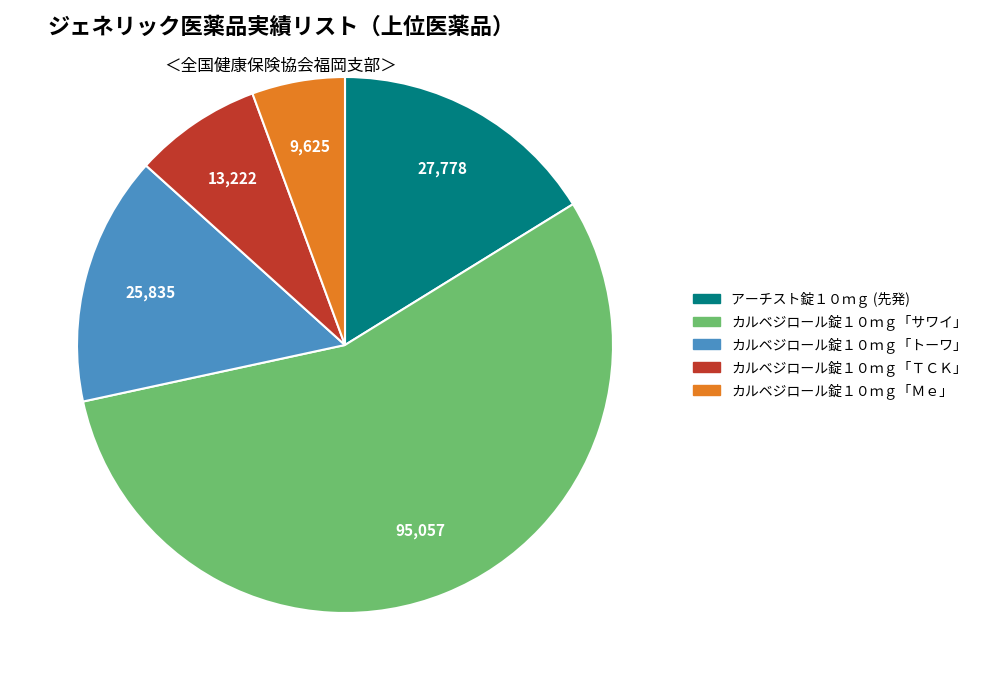

Which category has the biggest portion of the pie?

カルベジロール錠１０ｍｇ「サワイ」